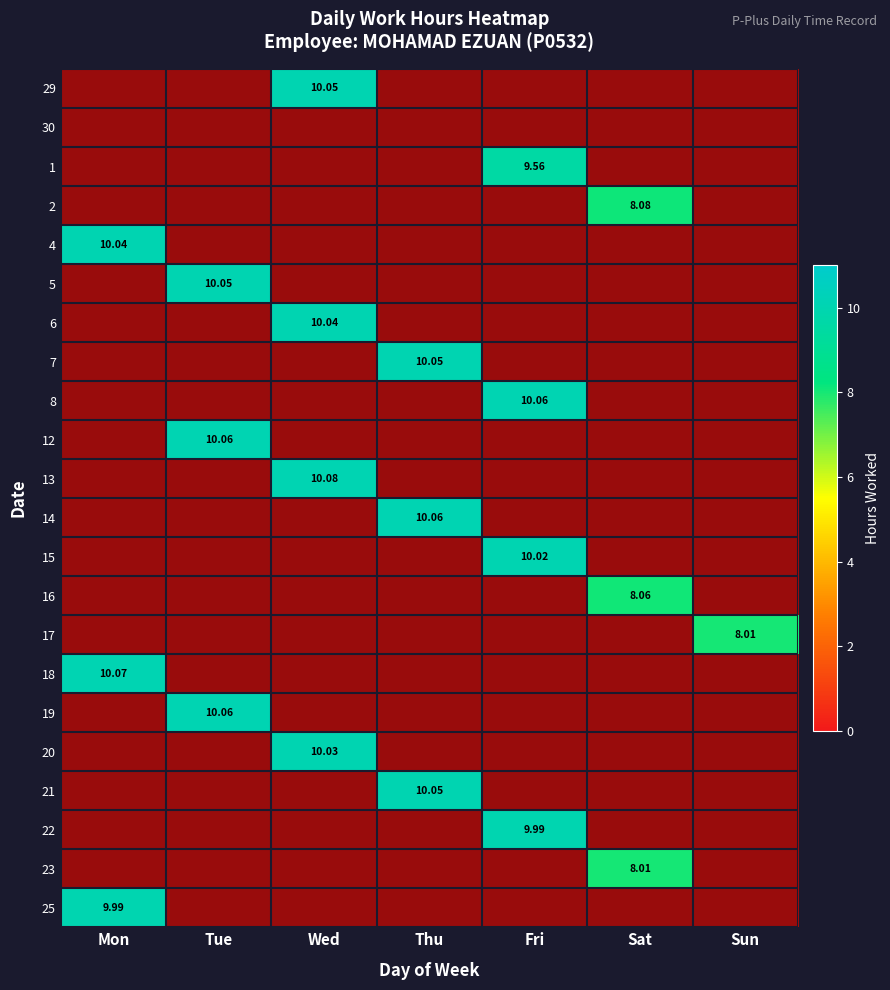

The value of 15 at Tue is 0.0. True or false?

True